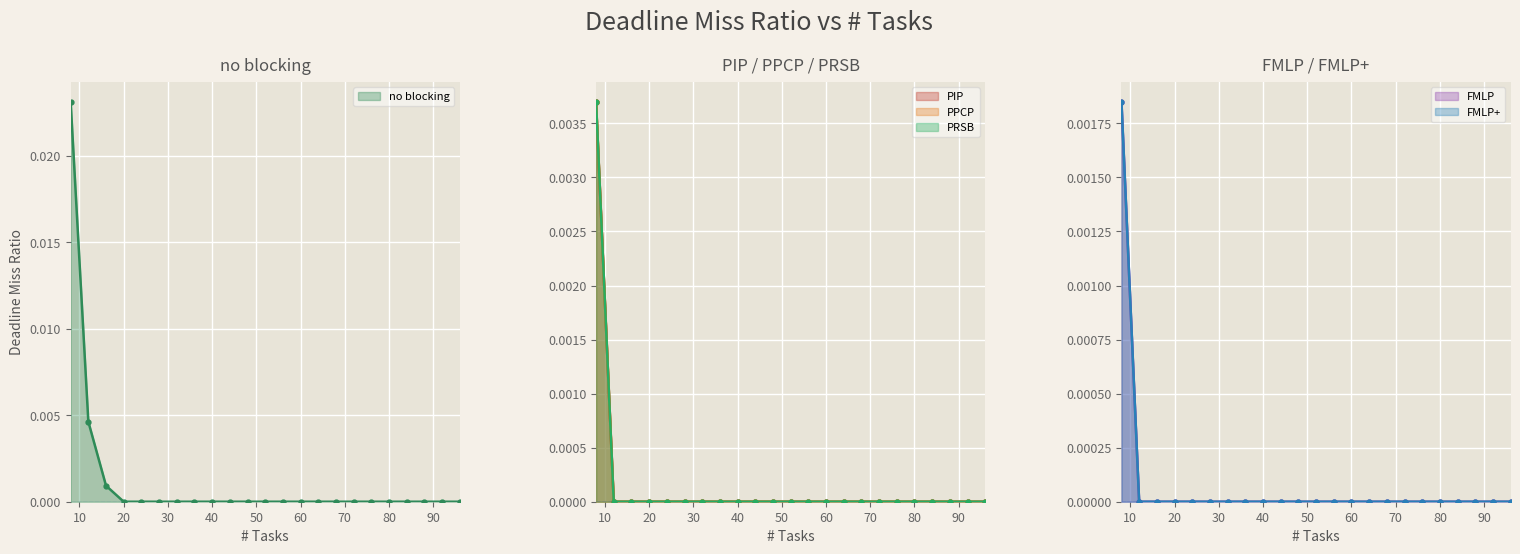

How many lines are shown in the chart?

6